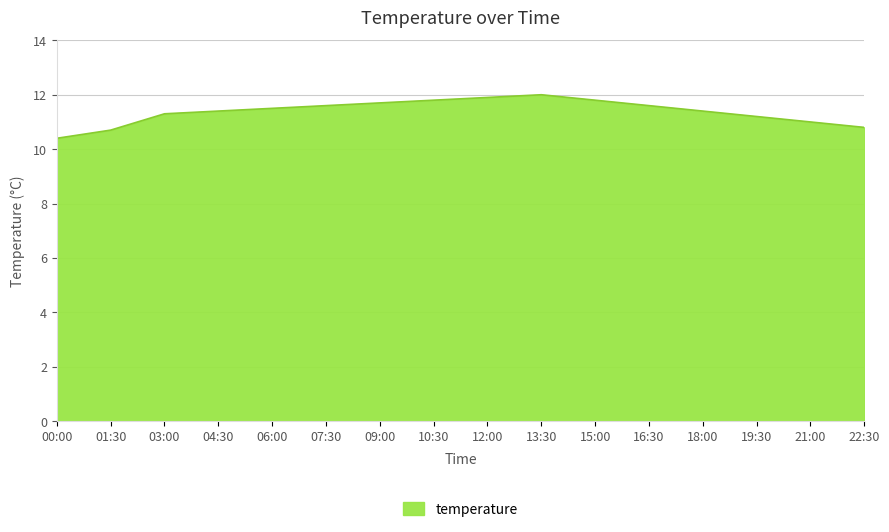

What position from the right is 01:30?

15